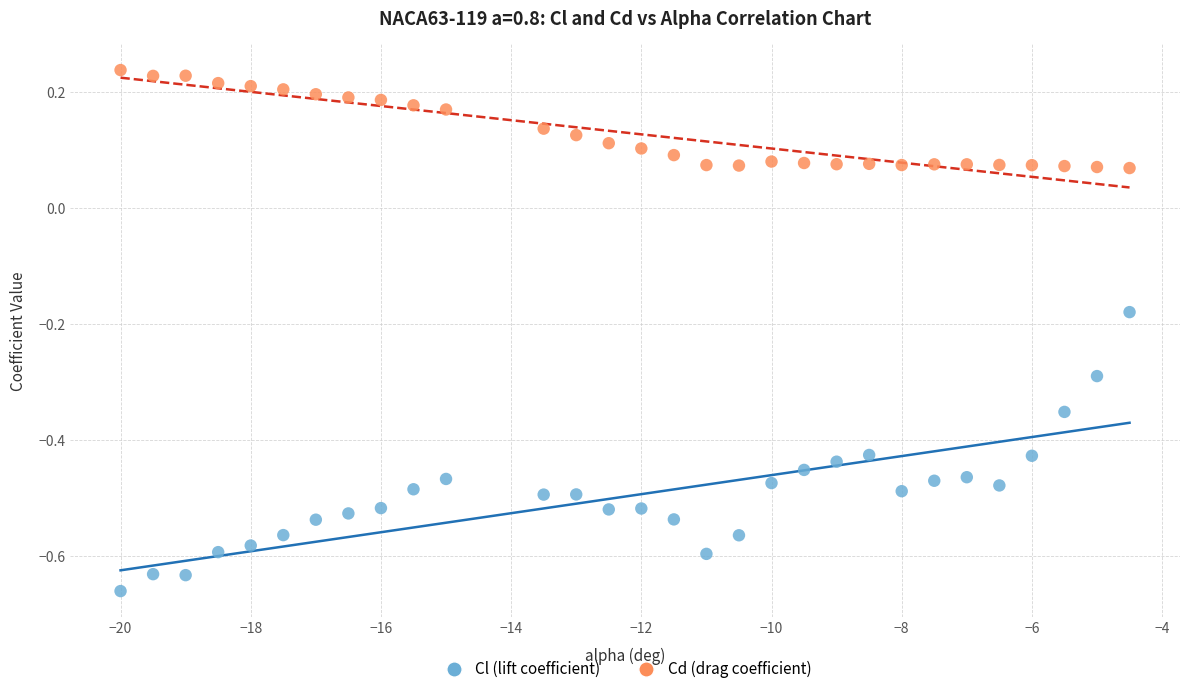

Which series contains the highest Y value?

Cd (drag coefficient)